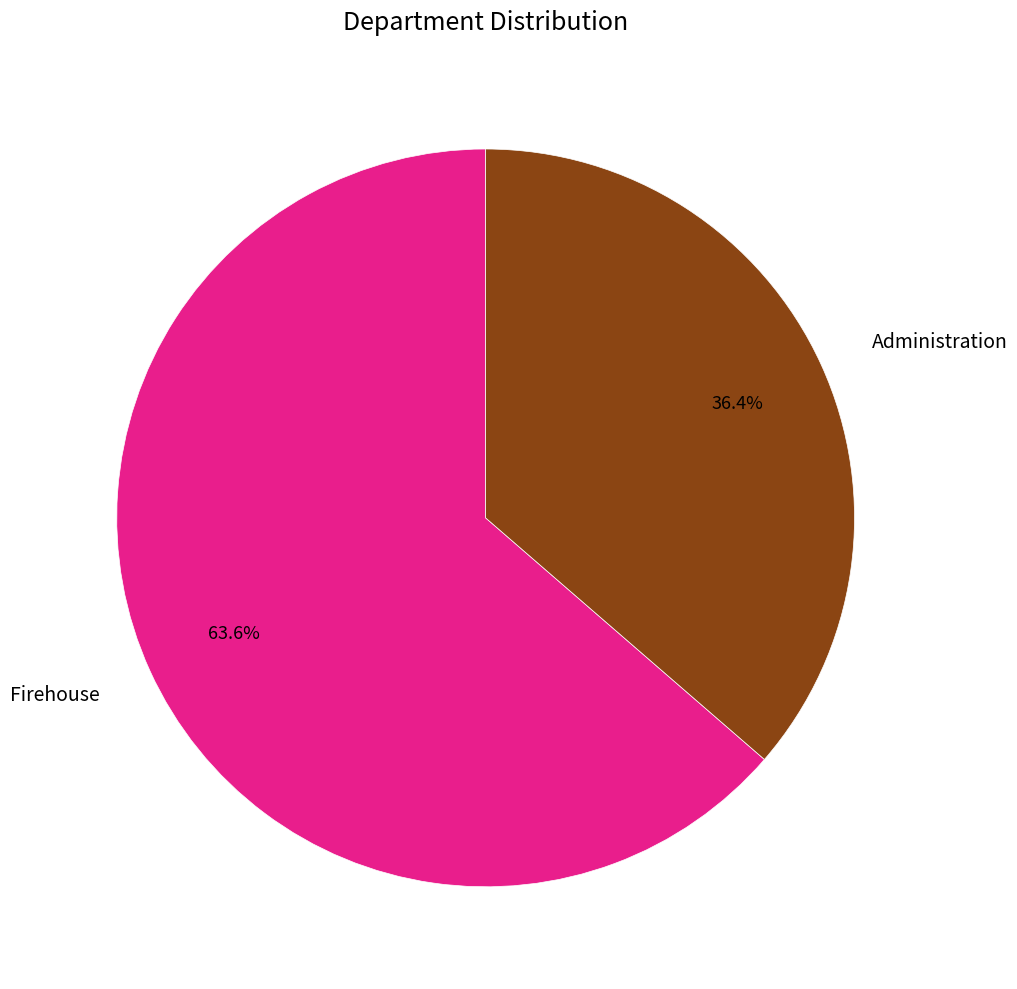

To the nearest percent, what is the difference between the largest and smallest slice percentages?

27%